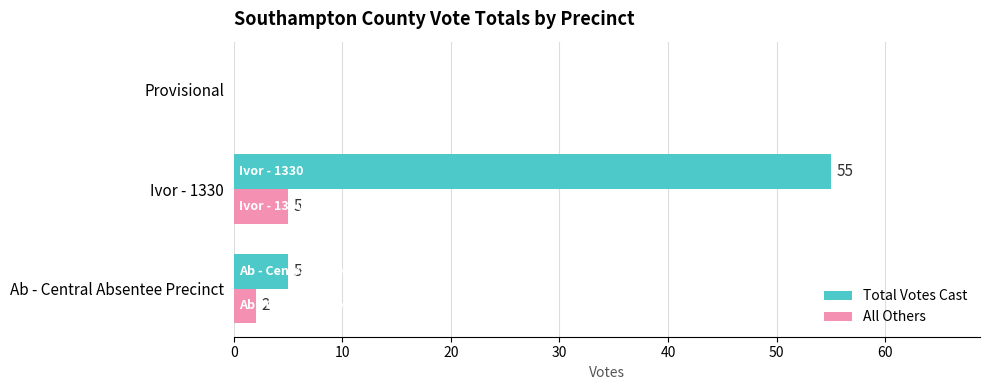

At which category is the sum across all series the highest?

Ivor - 1330